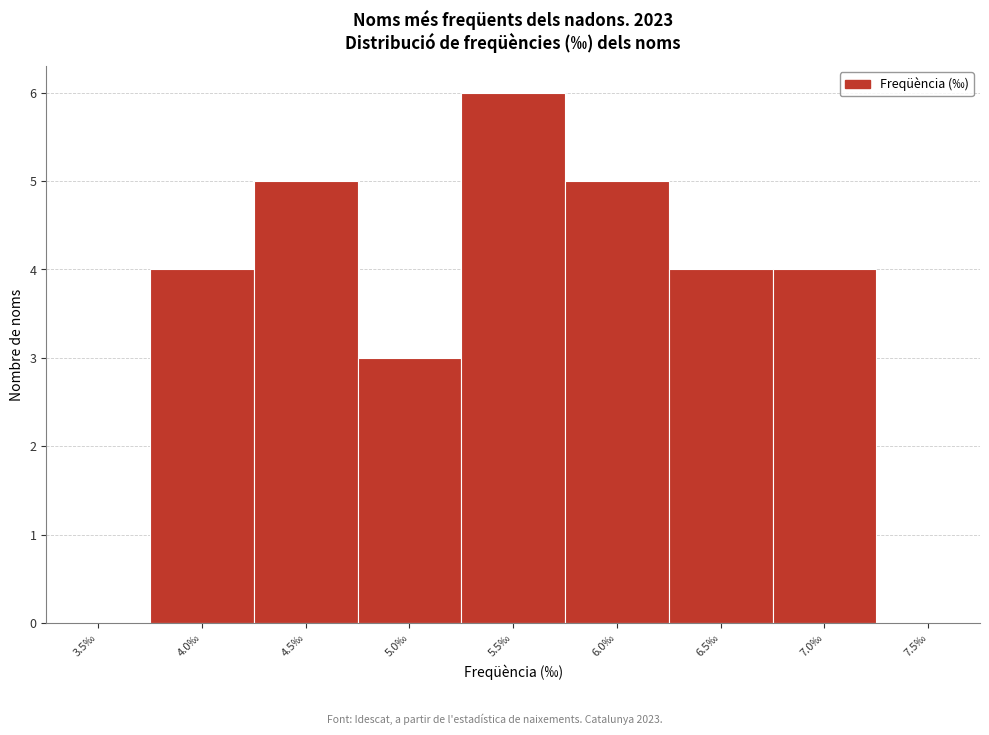

Reading right to left, list all the values displayed in this chart.

7.5‰=0	7.0‰=4	6.5‰=4	6.0‰=5	5.5‰=6	5.0‰=3	4.5‰=5	4.0‰=4	3.5‰=0